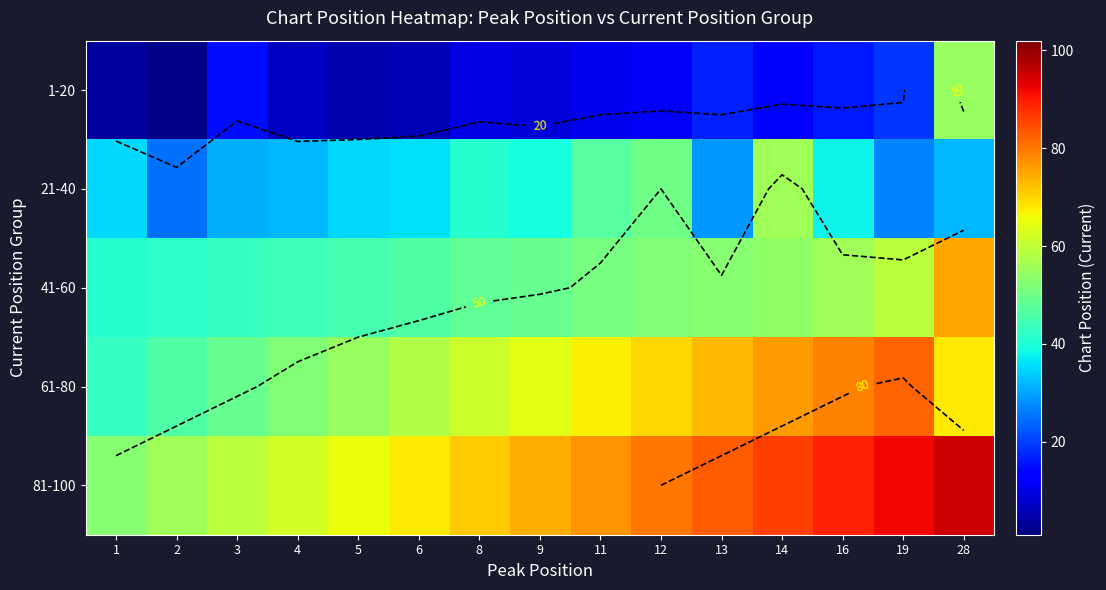

At which label does 81-100 reach its minimum?

1